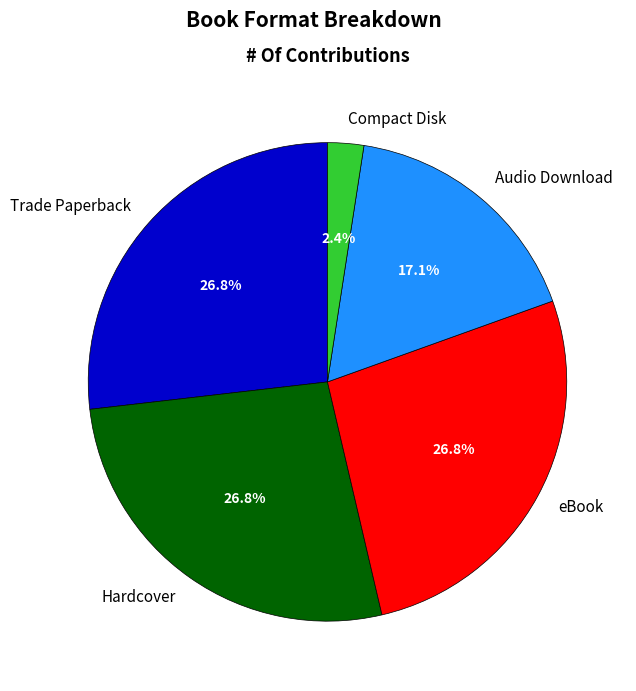

Combined, do Trade Paperback and Compact Disk account for over 50%?

No